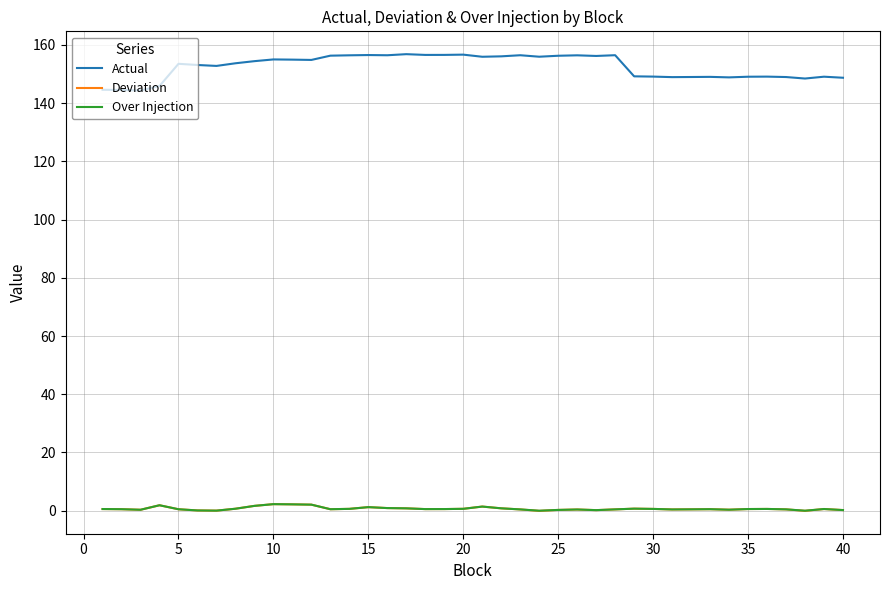

Which series has the widest spread of values?

Actual